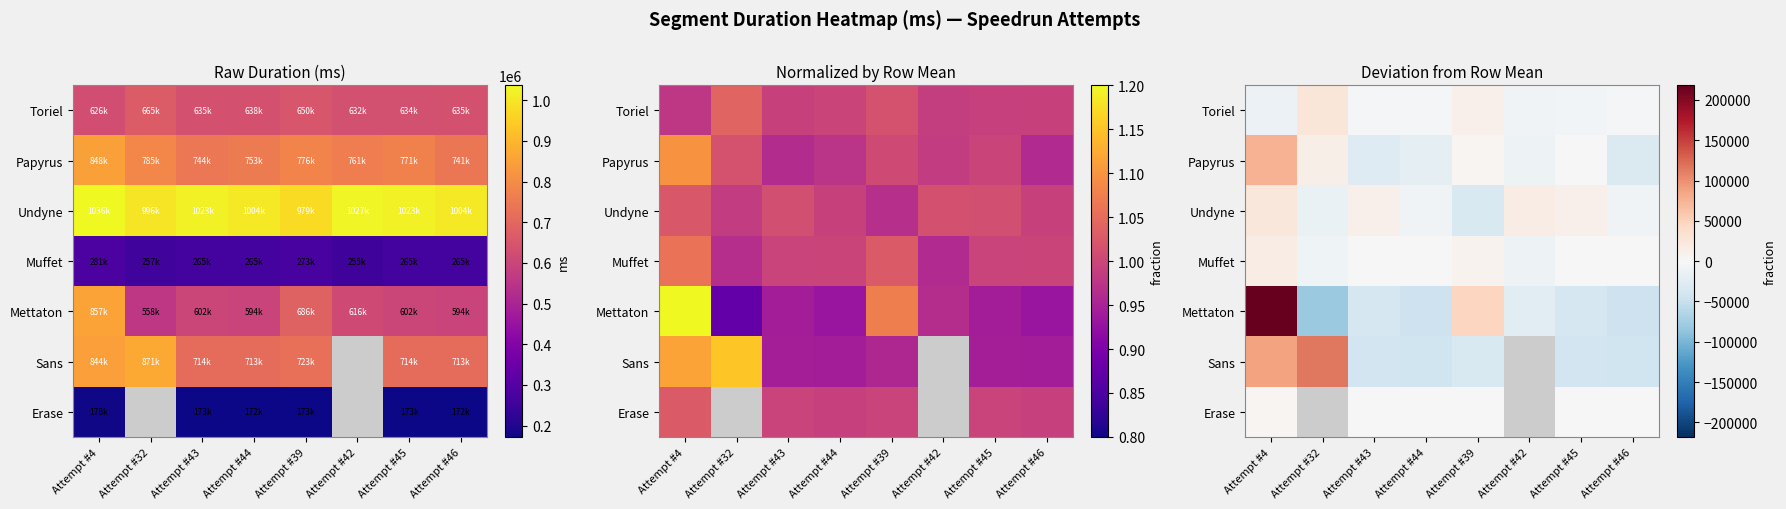

True or false: Mettaton has a value of -30574.4 at Attempt #42.

False